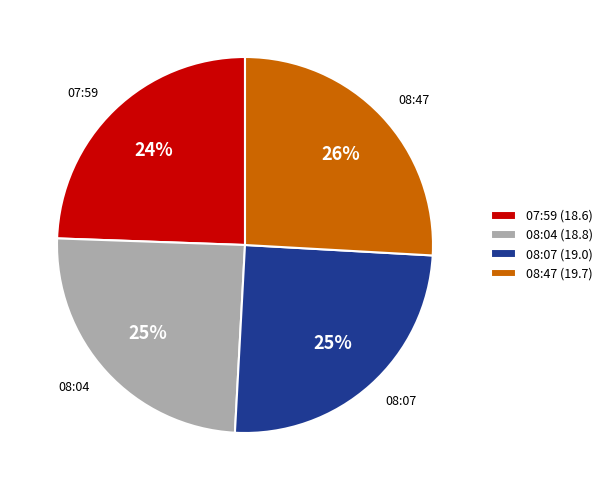

Is it true that 08:04 is 37% of the pie?

False